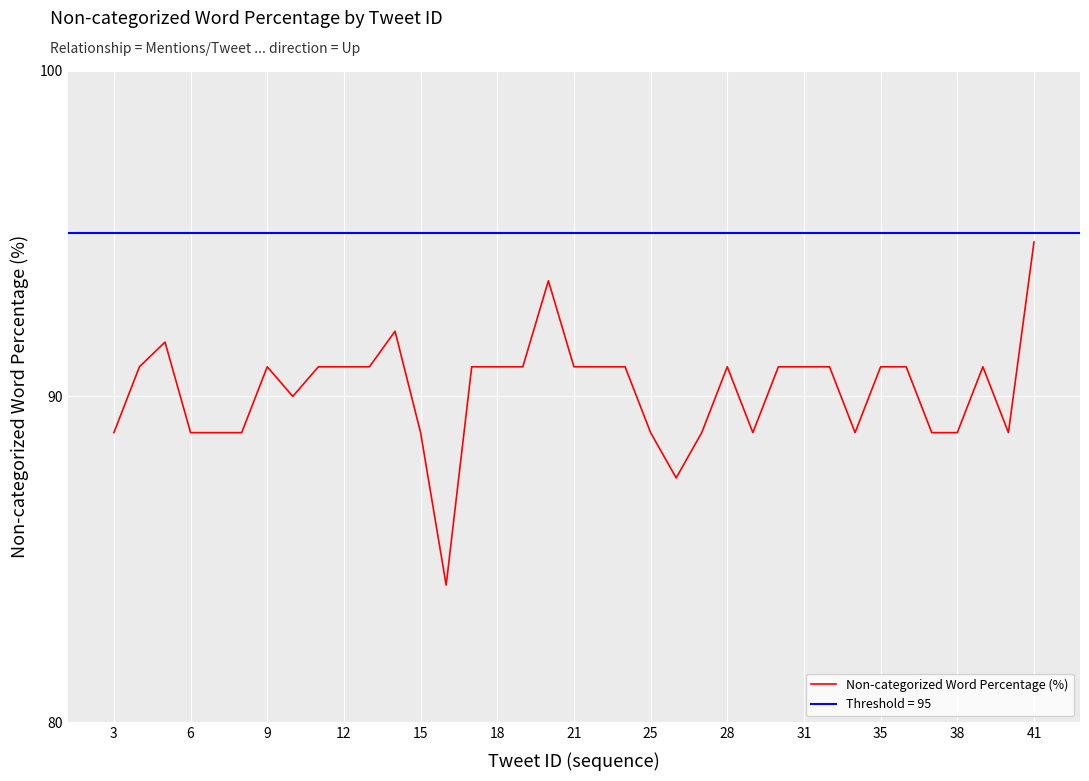

What is the sum of all values?

3336.7